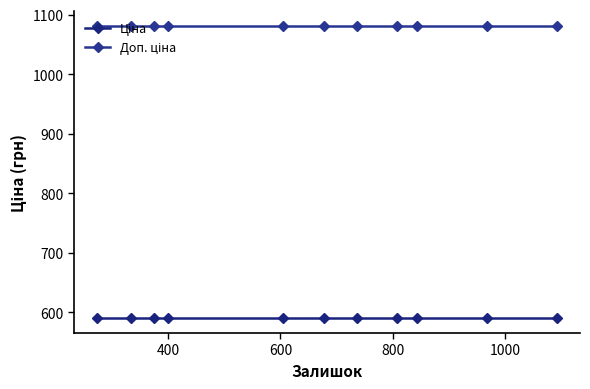

True or false: Доп. ціна and Ціна cross at least once.

False